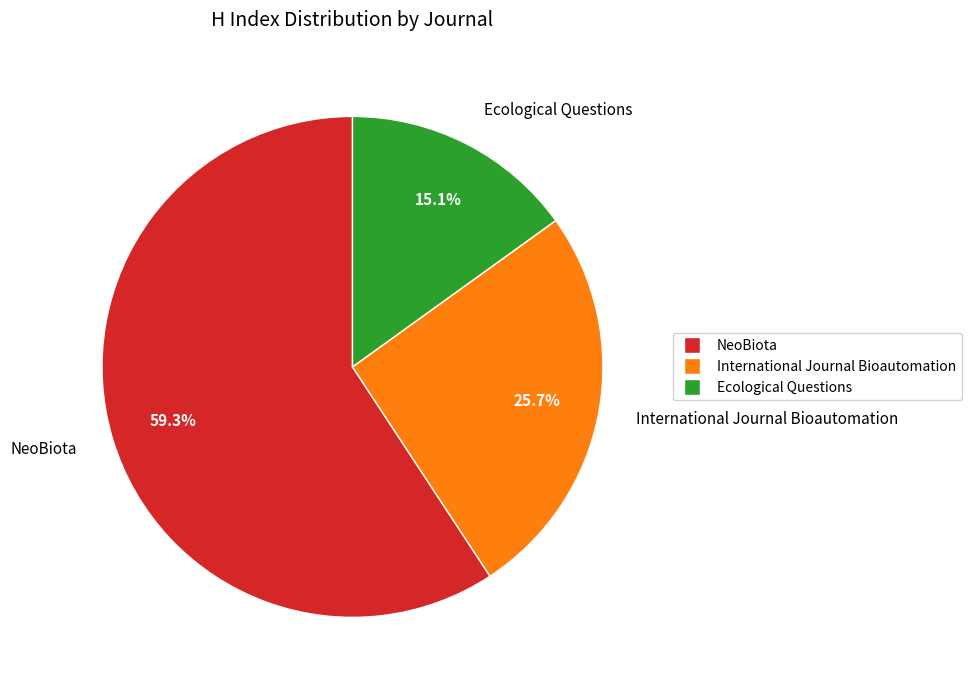

Count the number of slices in the pie.

3